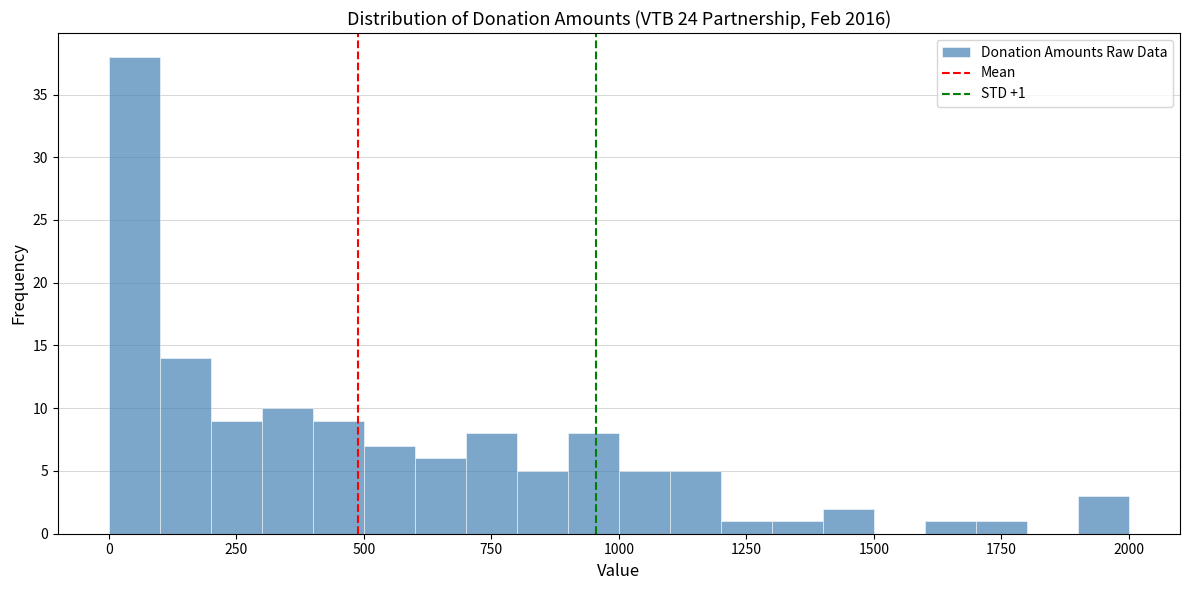

Read against the x-axis, roughly where is the centre of the tallest bar?

50